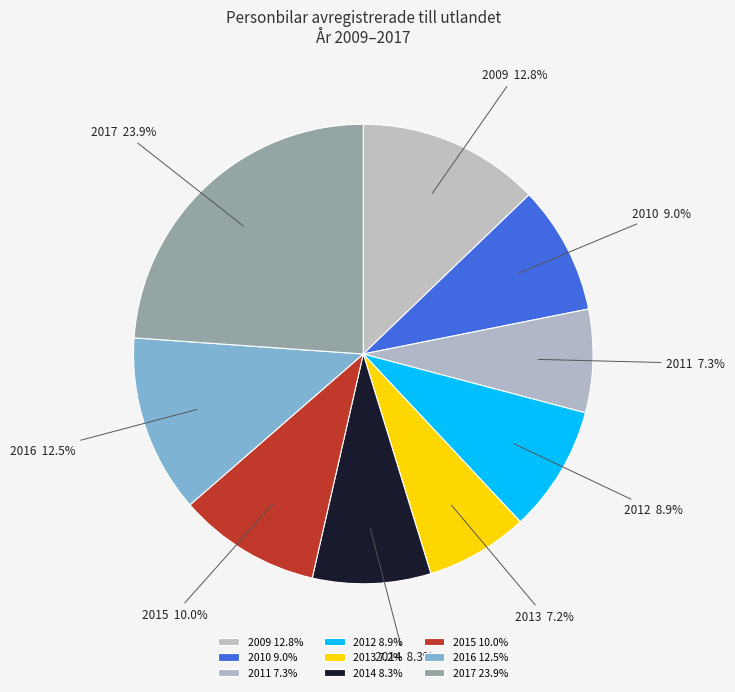

To the nearest percent, what is the difference between the largest and smallest slice percentages?

17%